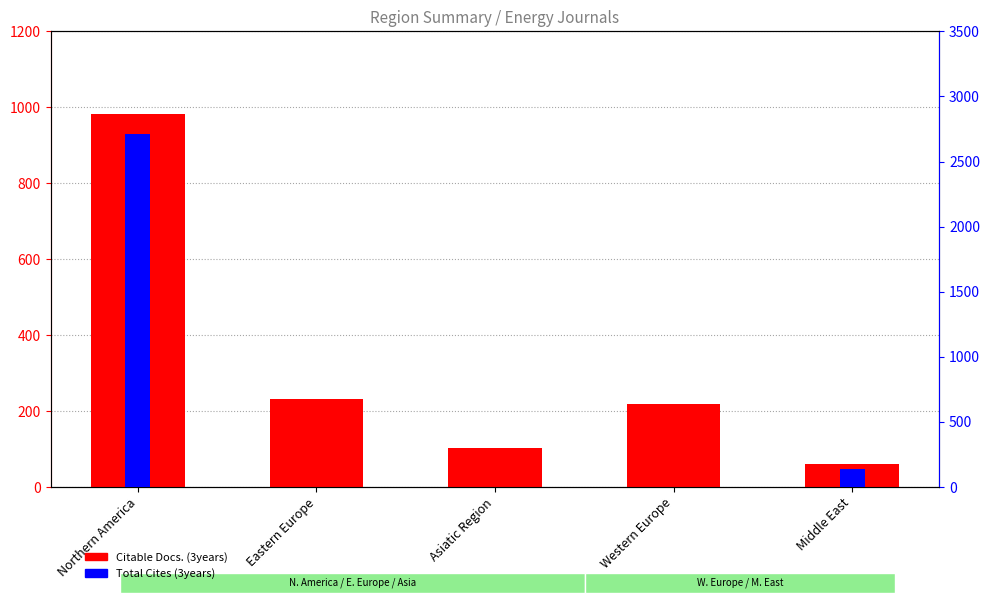

Which category has the lowest value across all series?

Eastern Europe